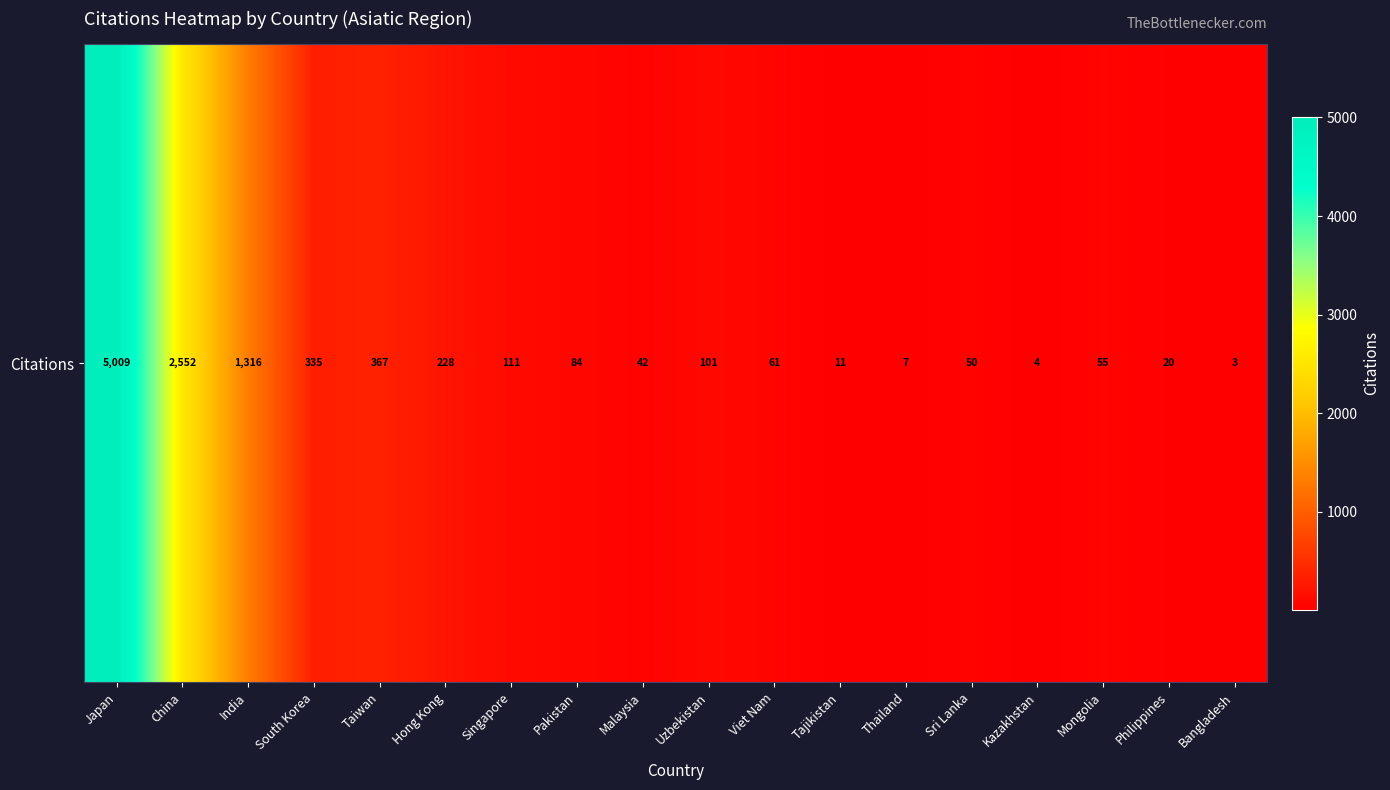

What value does the data have at Viet Nam?

61